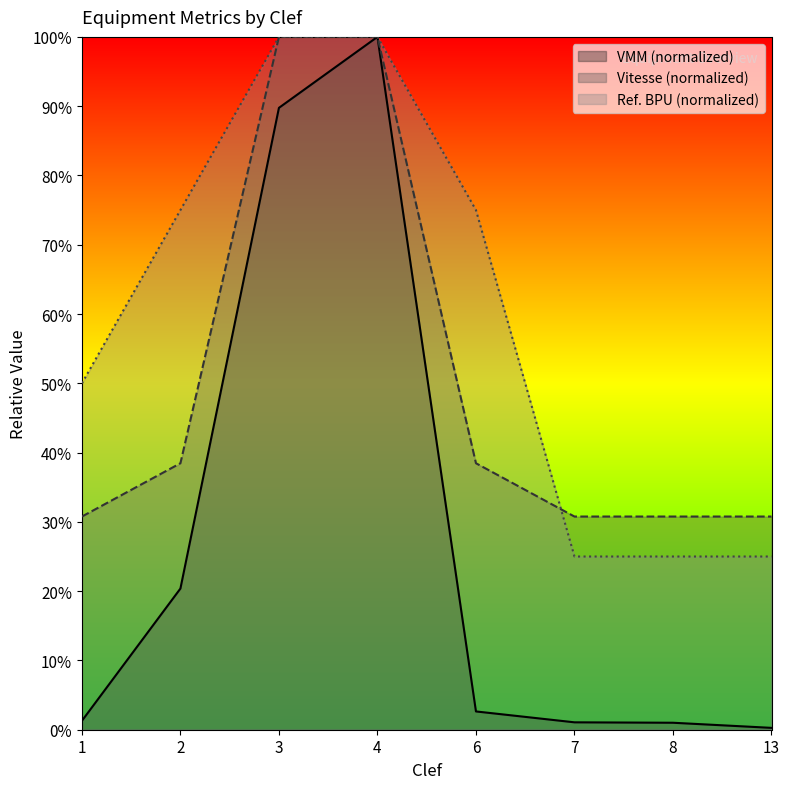

At how many categories does at least one series exceed 49?

5